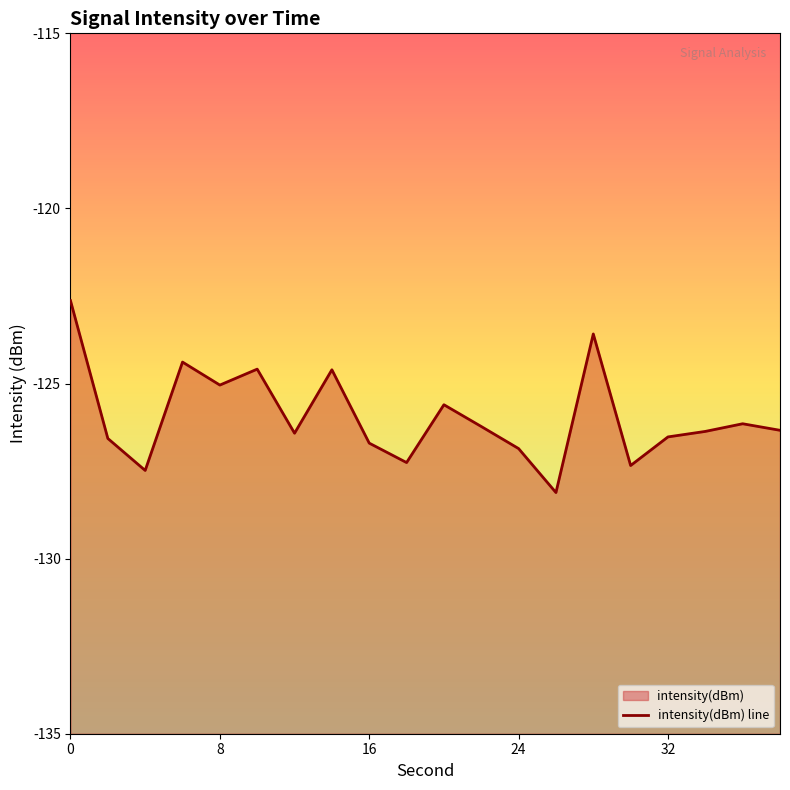

How many values are below -126?

13